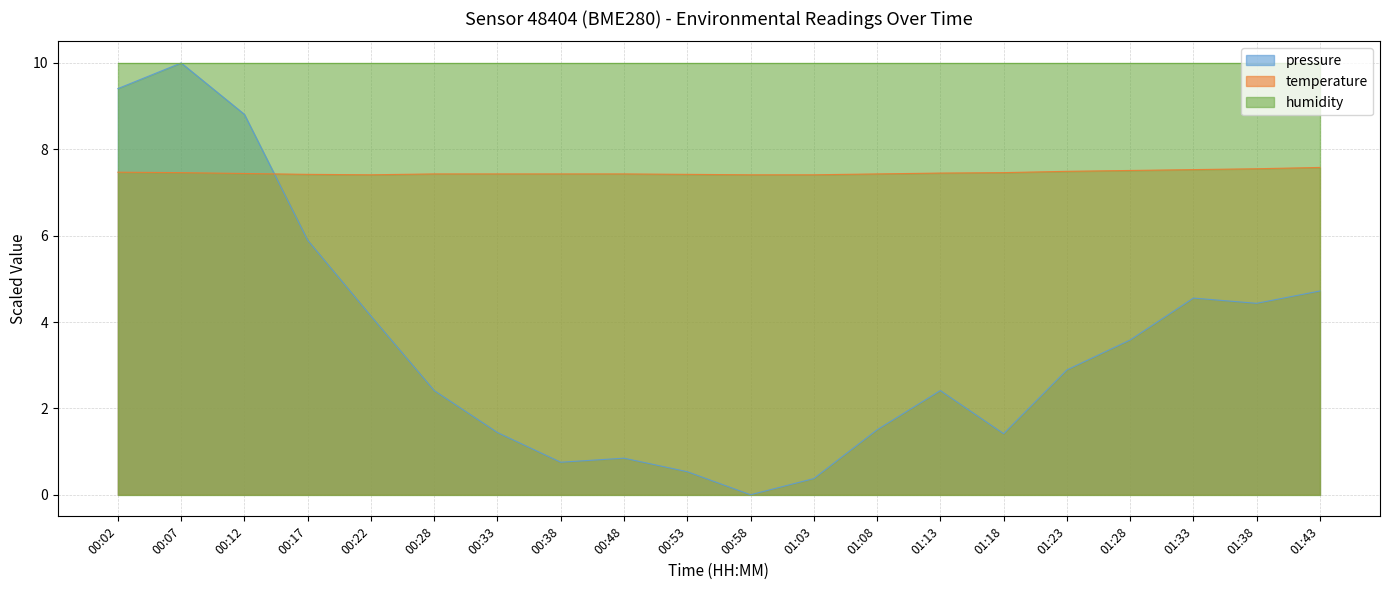

The pressure series shows 1.6 at 01:23. True or false?

False